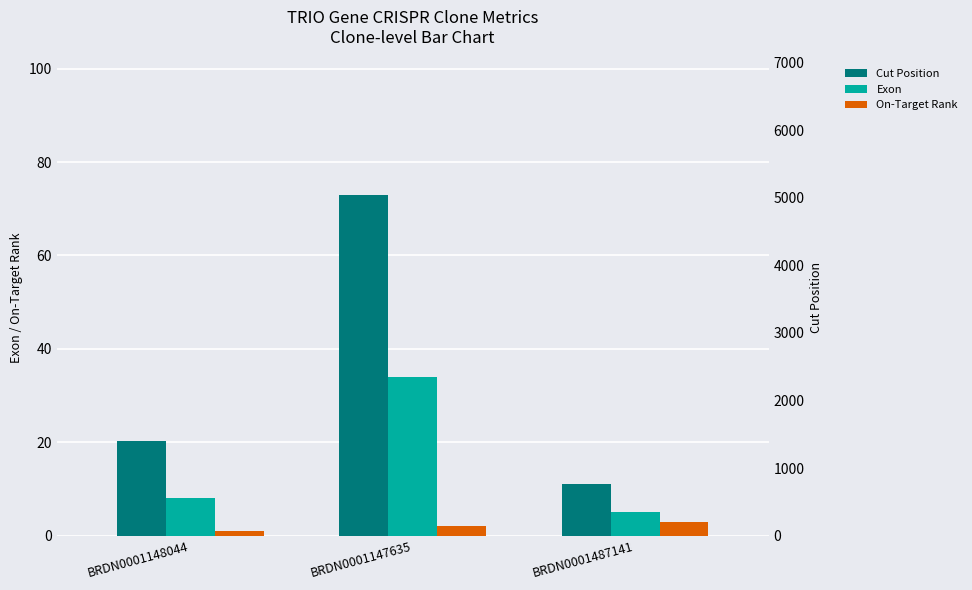

What is the lowest value of the On-Target Rank series?

1